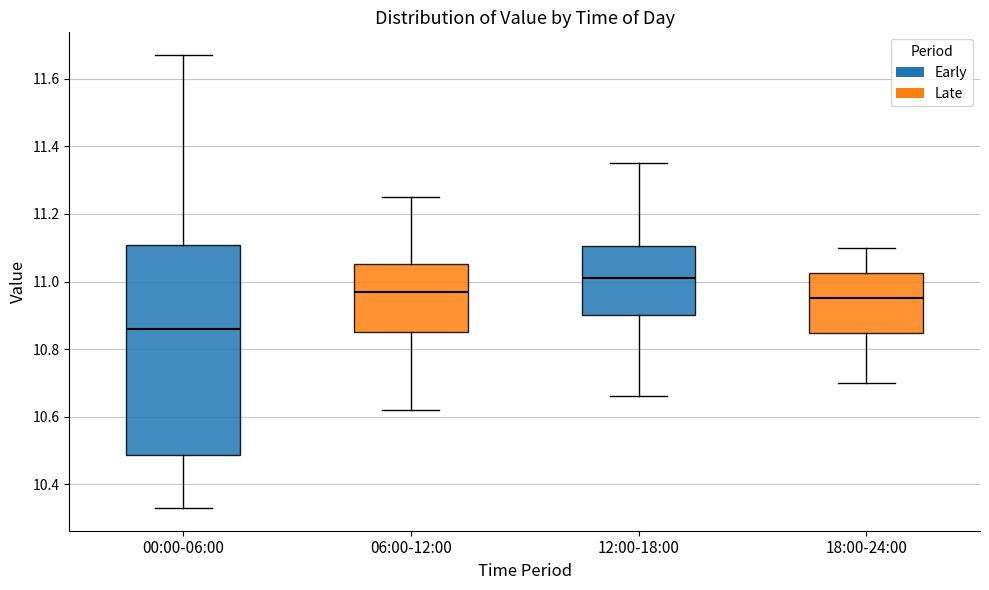

Where does the lower whisker of the box for 18:00-24:00 end on the y-axis? The values are not printed on the chart, so give them approximately, as read against the axis.

10.70